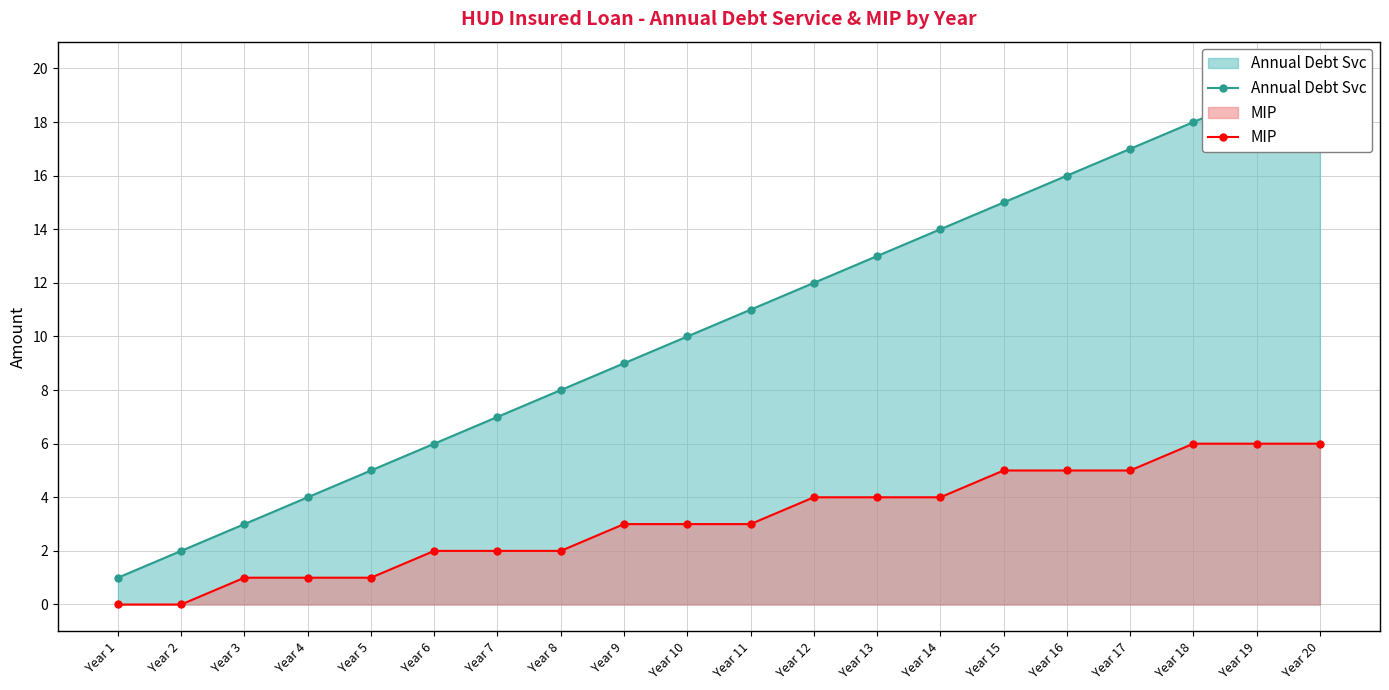

Is it true that Annual Debt Svc equals 29 at Year 20?

False